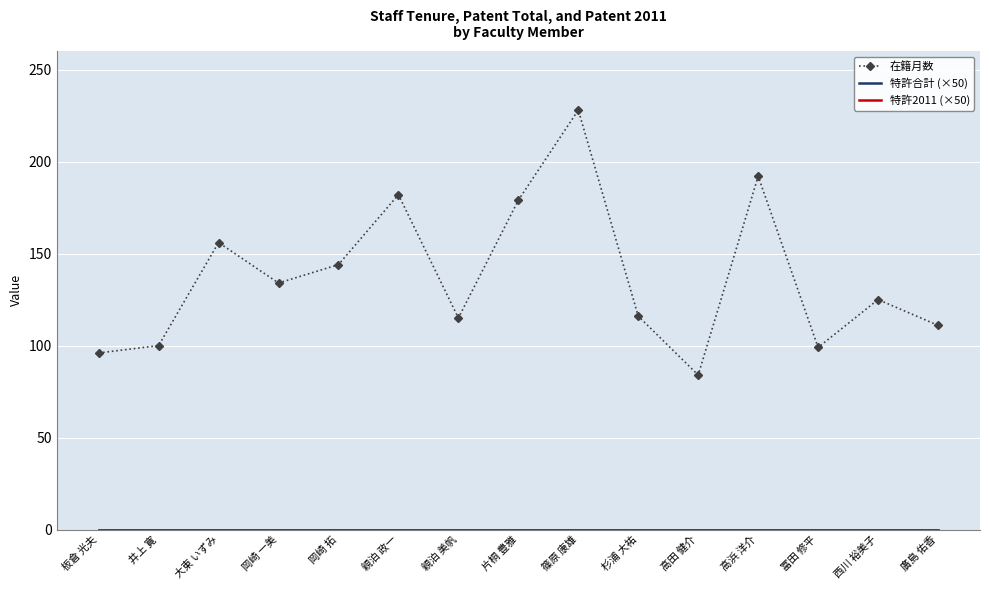

At which category is the sum across all series the highest?

篠原 康雄